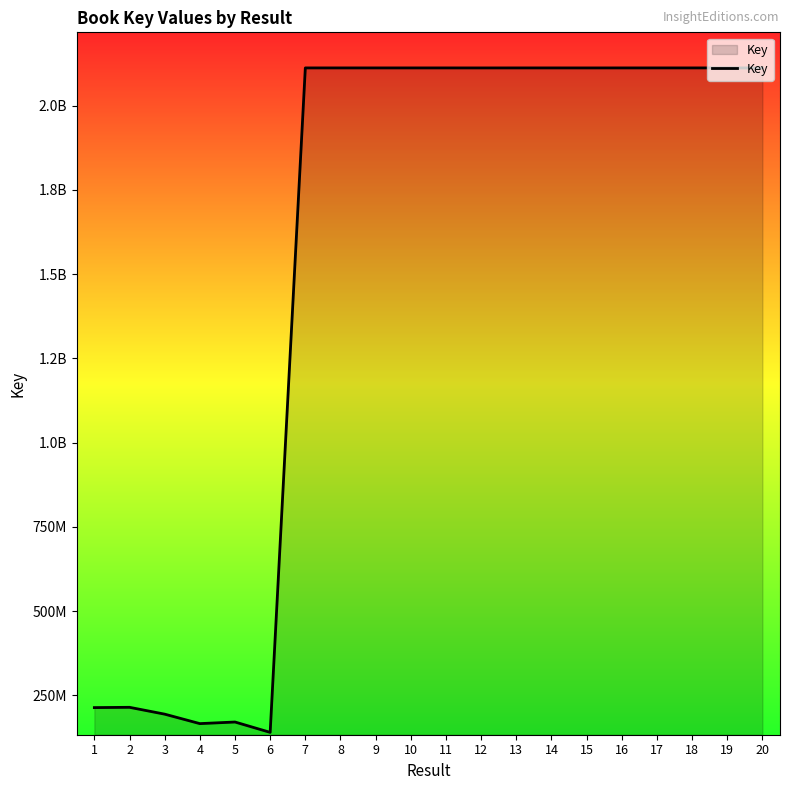

At which category does the data reach its first local valley?

4